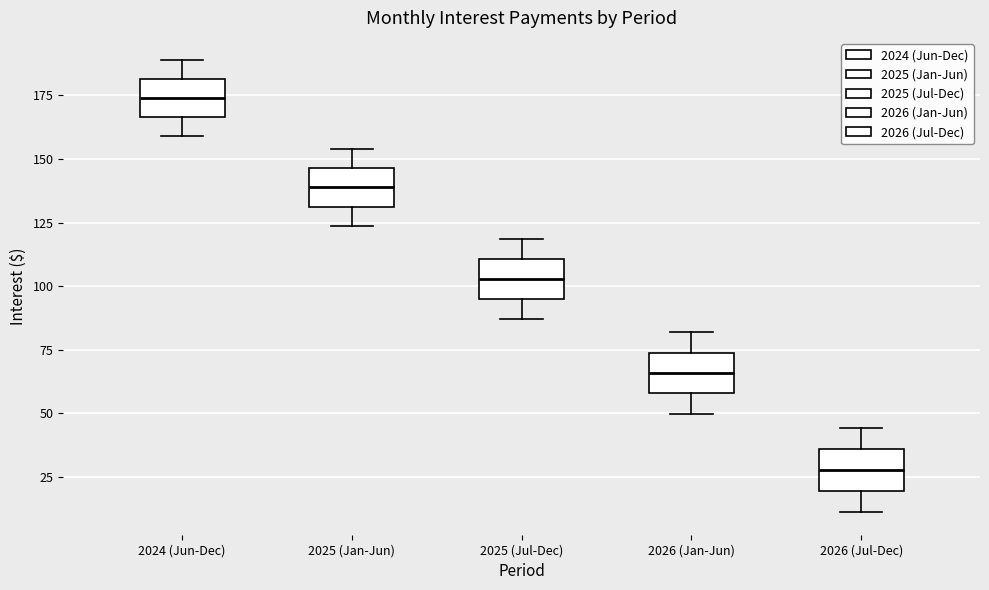

Which box has the highest median line?

2024 (Jun-Dec)